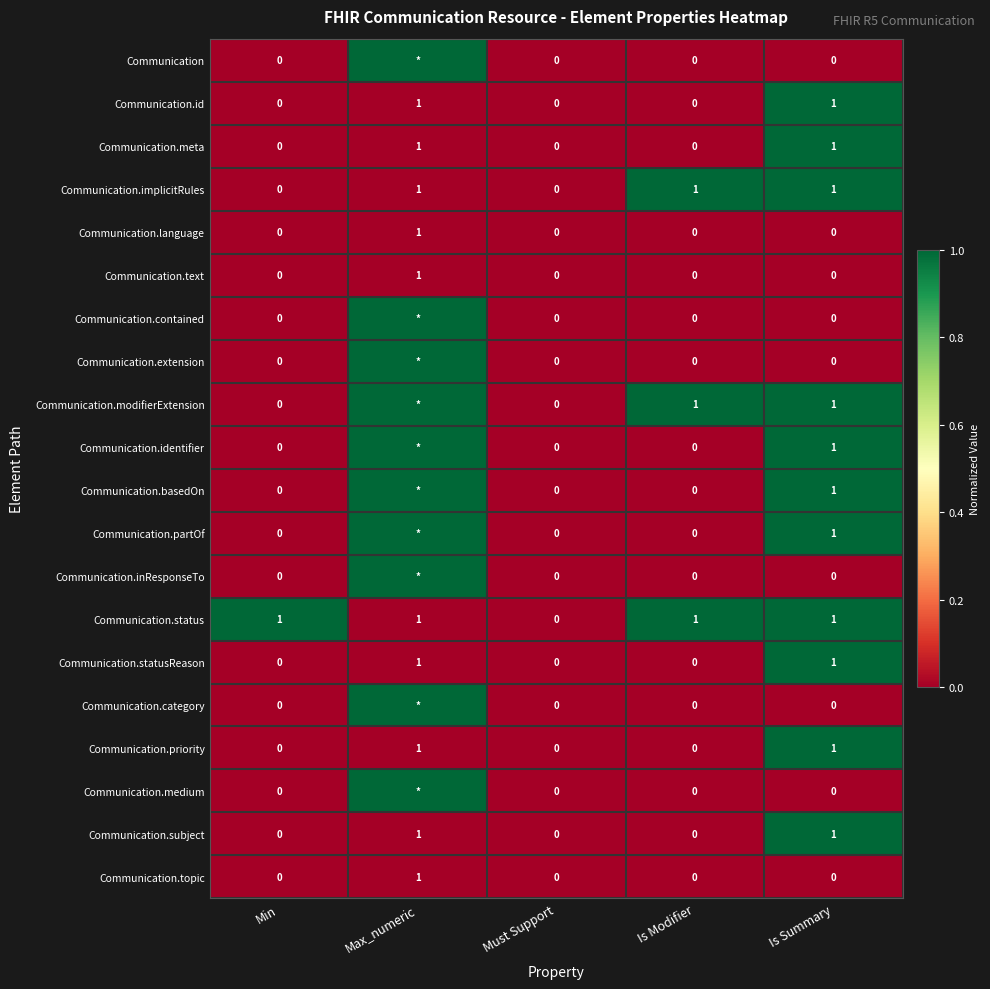

What is the total value across all series at Is Modifier?

3